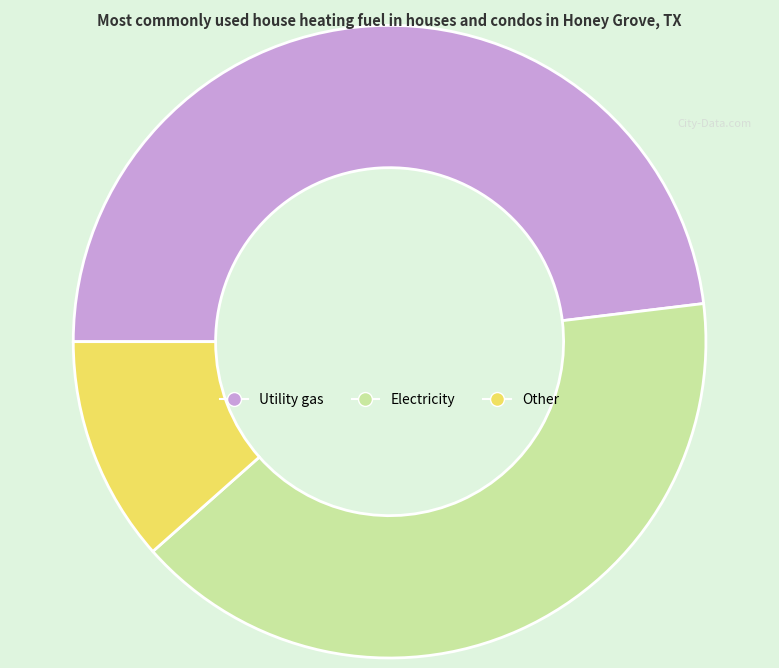

Combined, do Utility gas and Other account for over 50%?

Yes